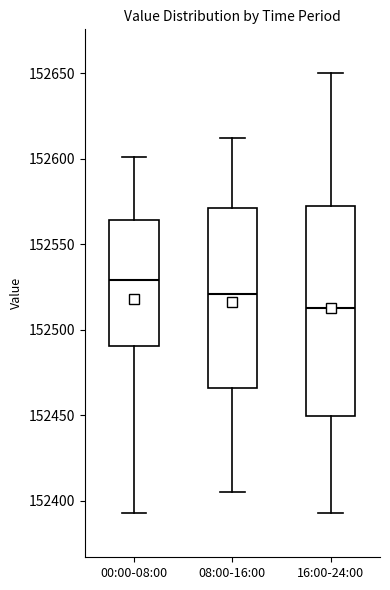

Comparing the boxes themselves (not the whiskers), which one is the tallest?

16:00-24:00